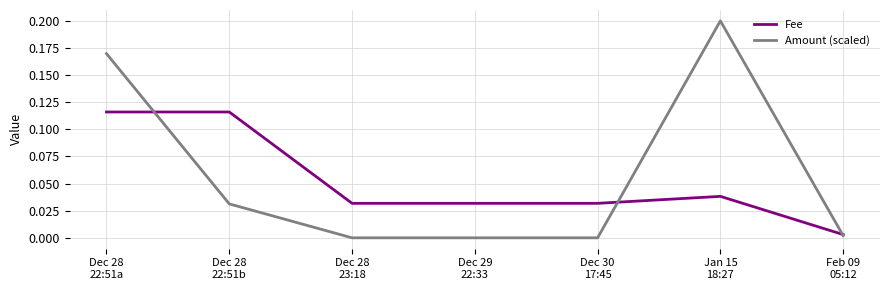

Which series has the largest range (max minus min)?

Amount (scaled)